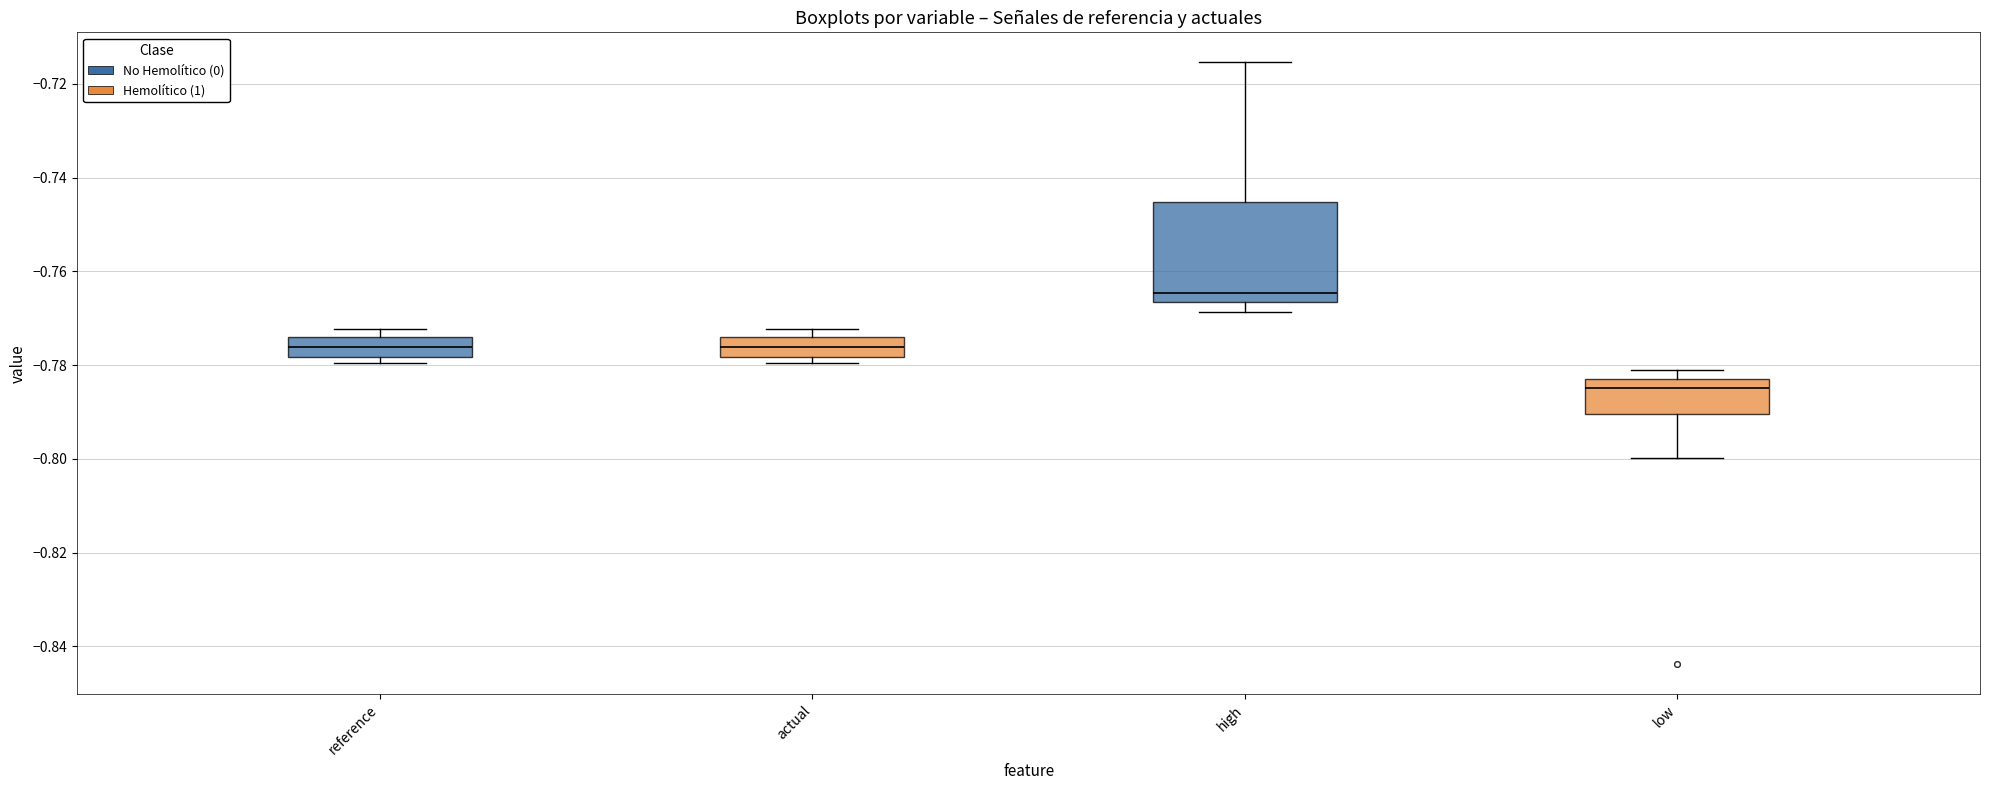

Which box has the highest median line?

high